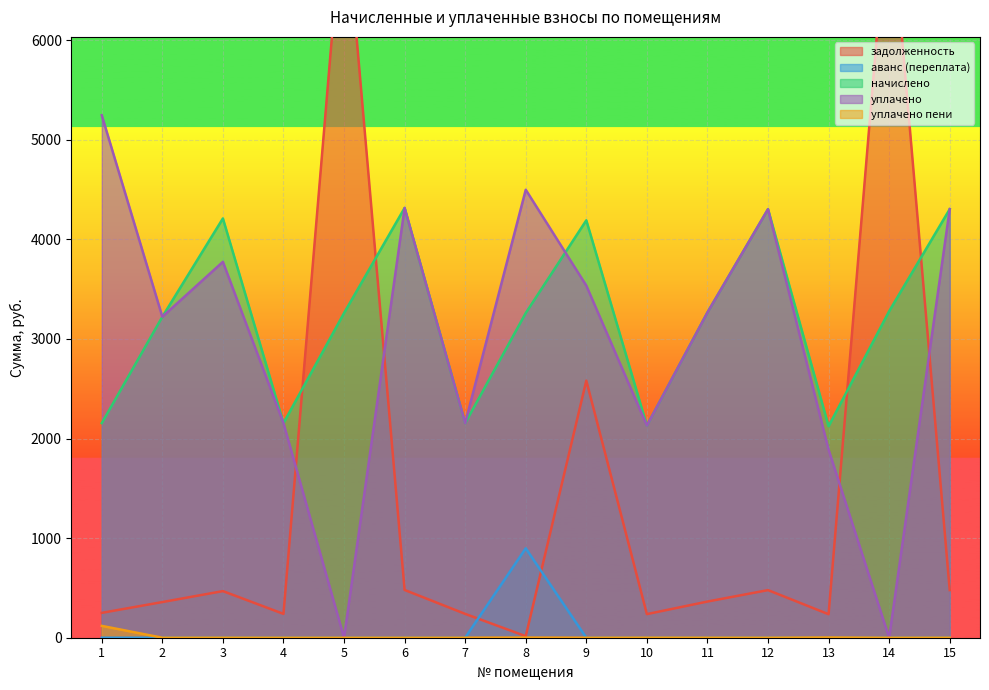

Count the number of data series in this chart.

5